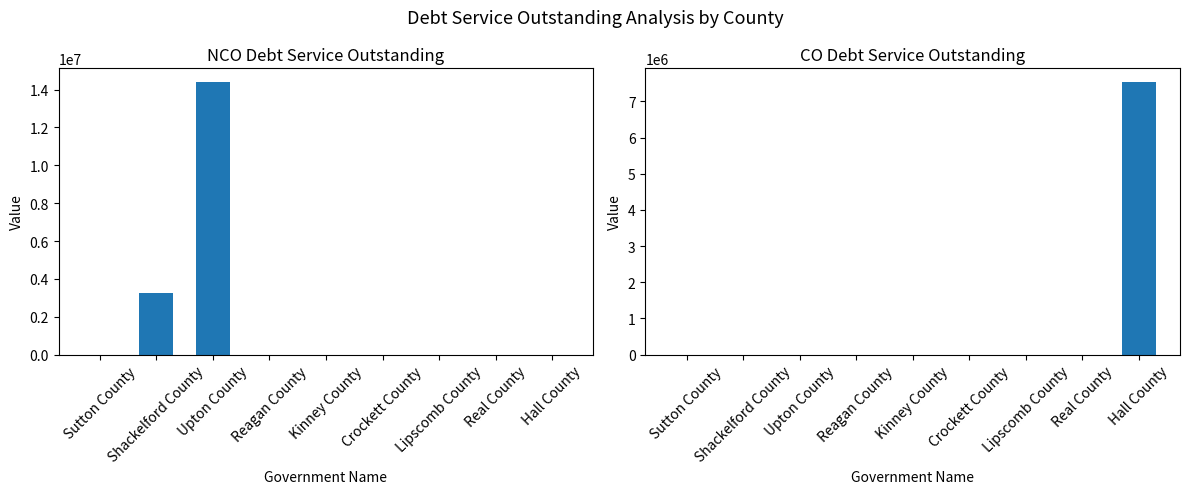

Reading left to right, list all the values displayed in this chart.

NCODebtServiceOutstanding: 0.0	3248627.6	14401625.0	0.0	0.0	0.0	0.0	0.0	0.0
CODebtServiceOutstanding: 0.0	0.0	0.0	0.0	0.0	0.0	0.0	0.0	7539625.0